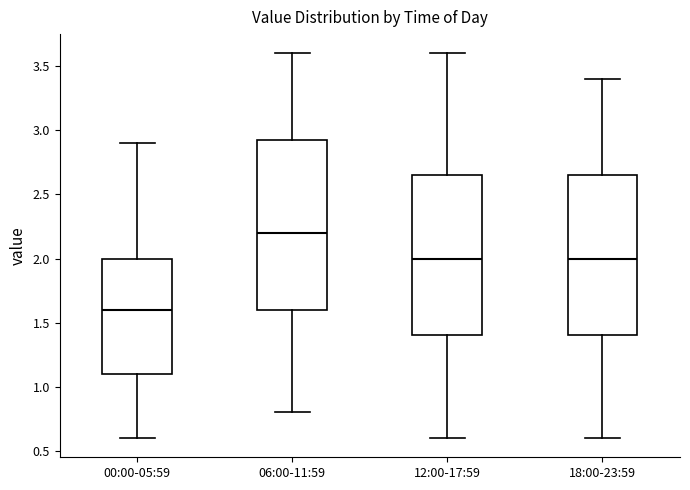

Reading left to right, read every box against the y-axis: the position of its median line, the range the box covers, and the ends of its whiskers. The values are not printed on the chart, so give them approximately, as read against the axis.

00:00-05:59: median 1.60, box 1.10 to 2.00, whiskers 0.60 to 2.90
06:00-11:59: median 2.20, box 1.60 to 2.95, whiskers 0.80 to 3.60
12:00-17:59: median 2.00, box 1.40 to 2.65, whiskers 0.60 to 3.60
18:00-23:59: median 2.00, box 1.40 to 2.65, whiskers 0.60 to 3.40